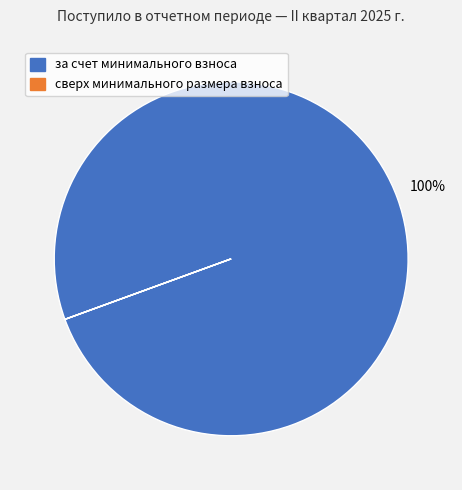

Which slice is the largest?

за счет минимального взноса